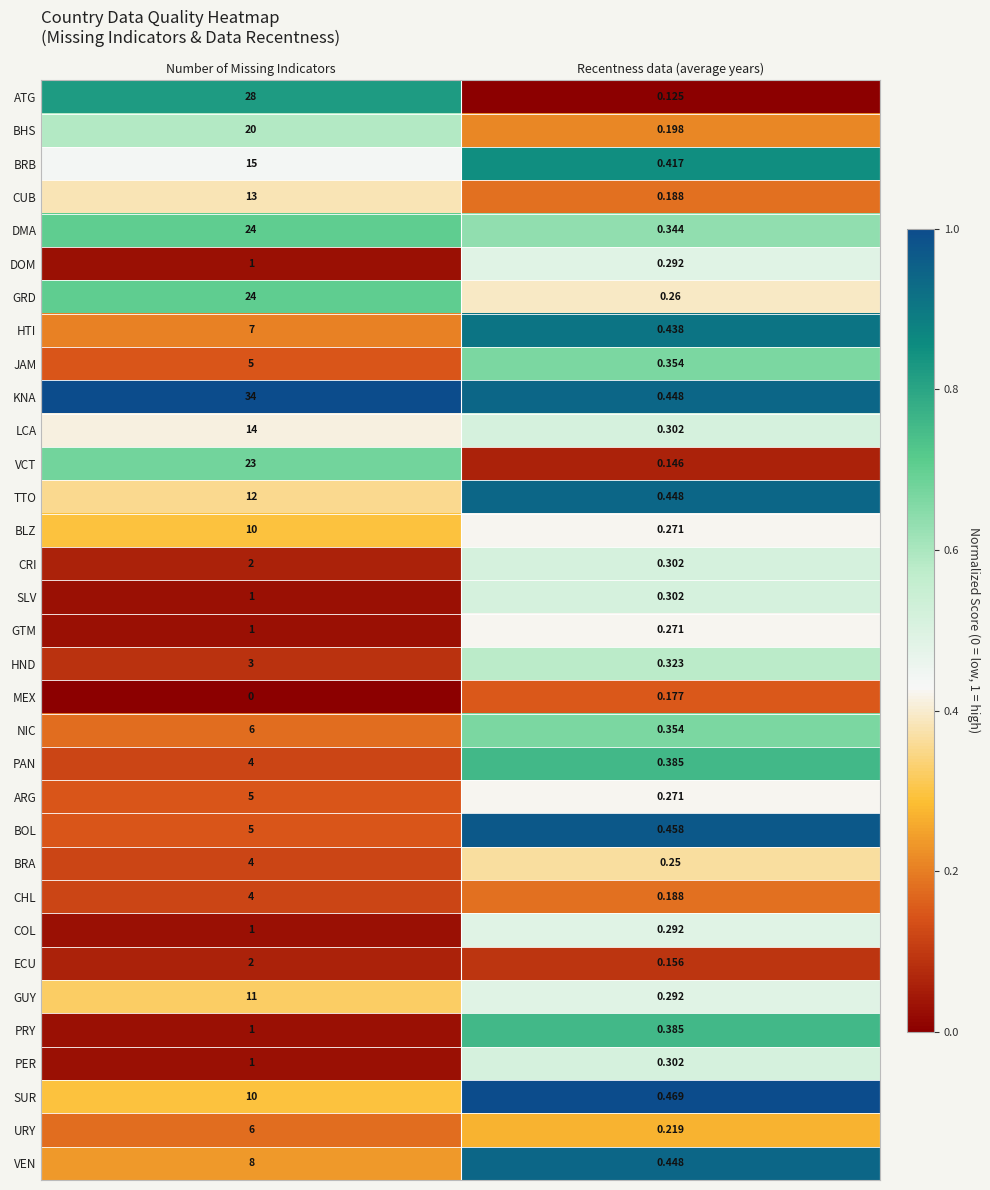

At which category does the chart reach its minimum across all series?

Number of Missing Indicators